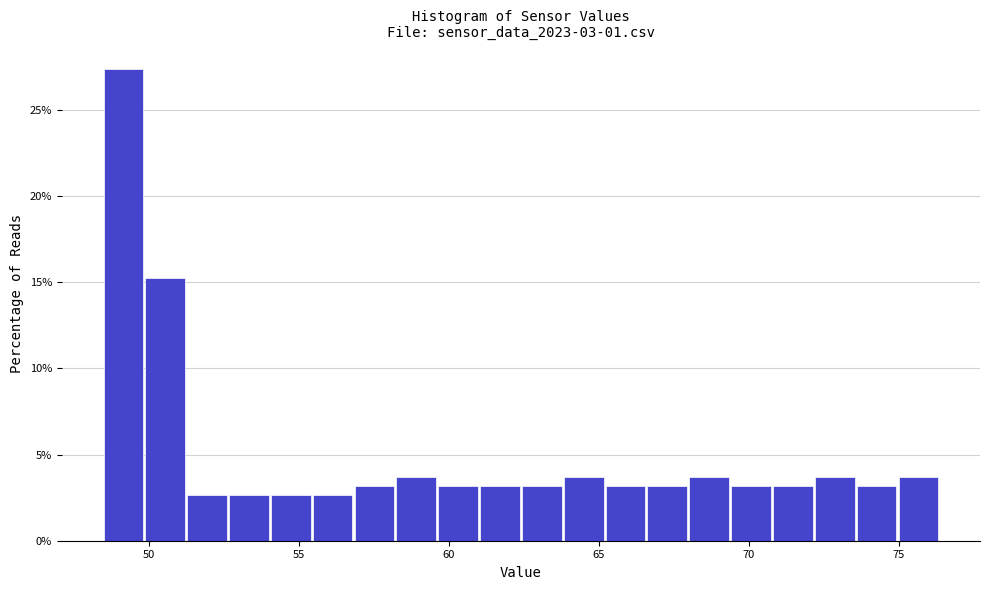

Around what value on the x-axis is the tallest bar? Give the approximate position of its centre, as read against the axis.

49.0